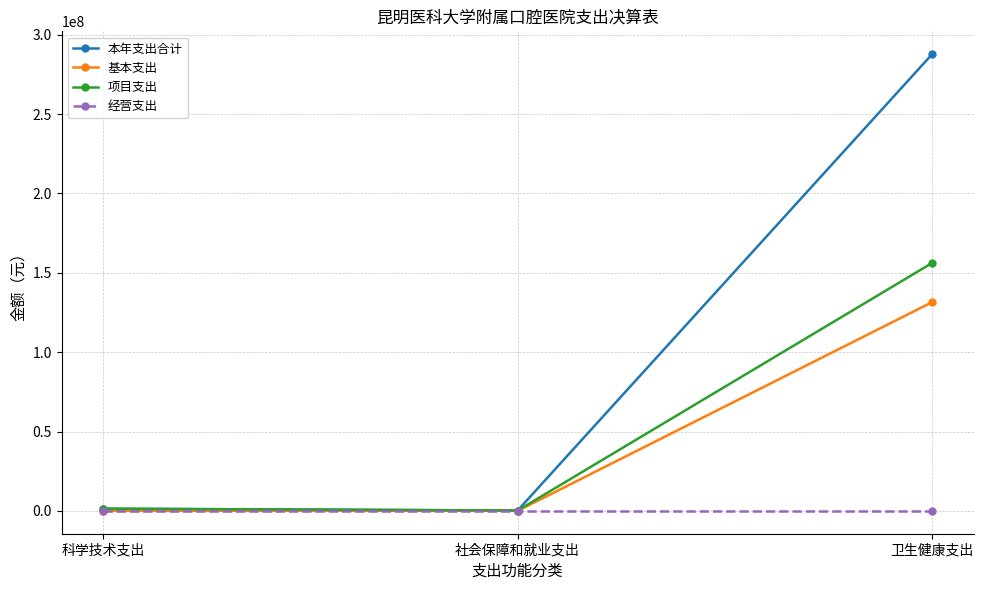

At which category is the sum across all series the highest?

卫生健康支出